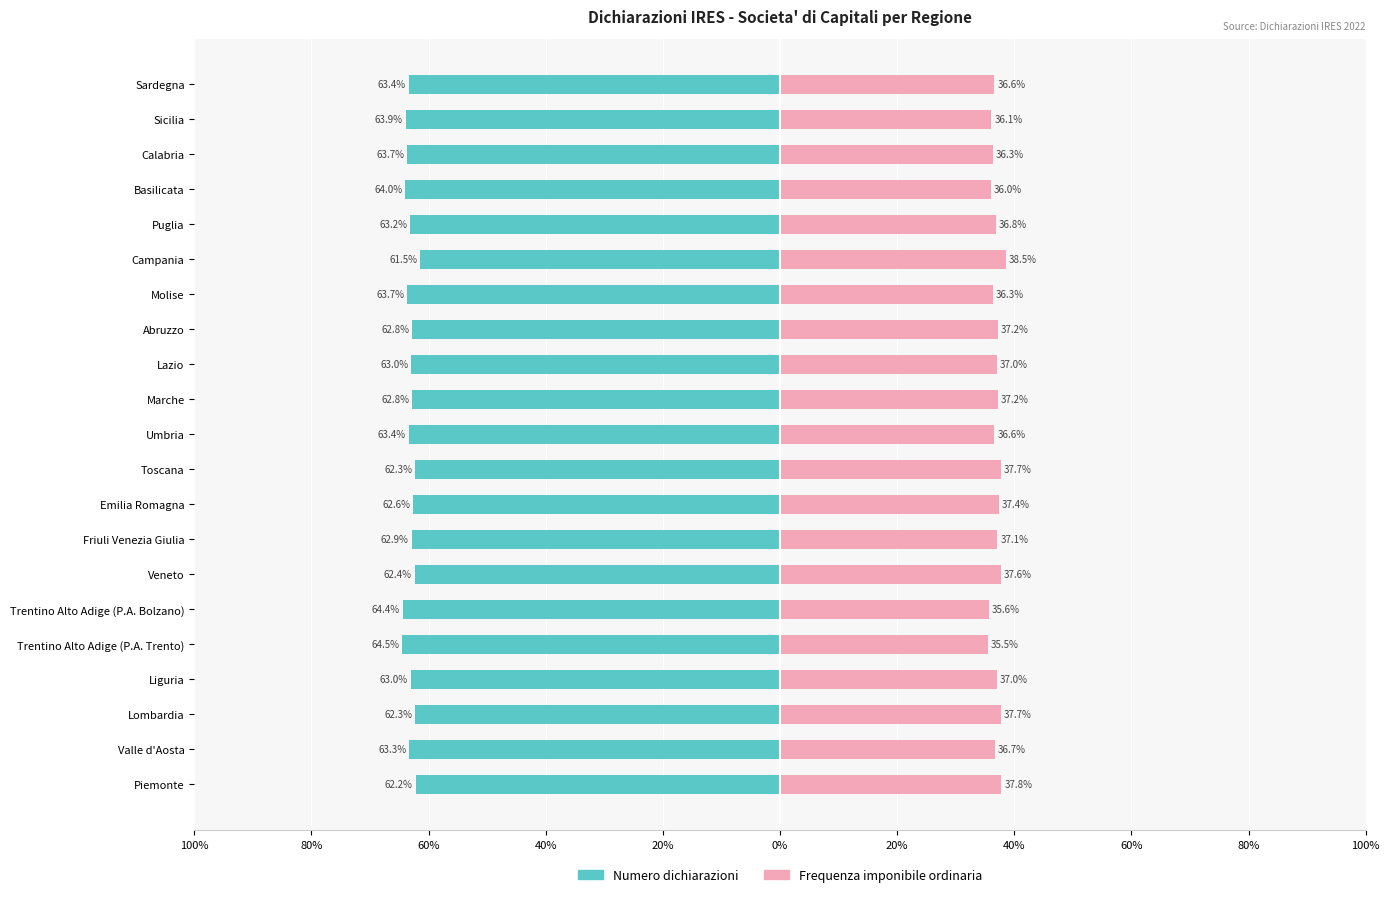

What is the highest value of the Frequenza imponibile ordinaria series?

38.5